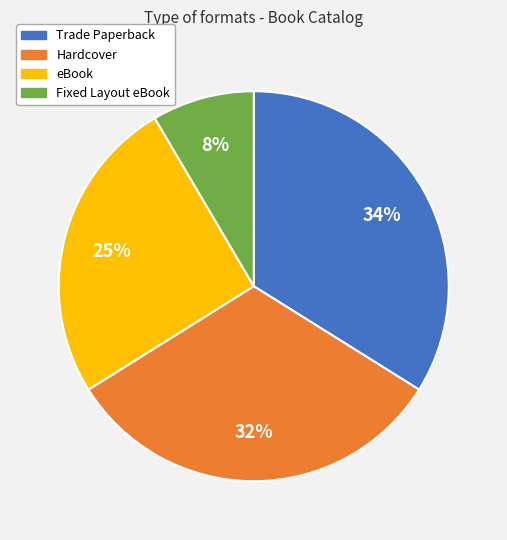

Is the sum of Fixed Layout eBook and Hardcover greater than half?

No